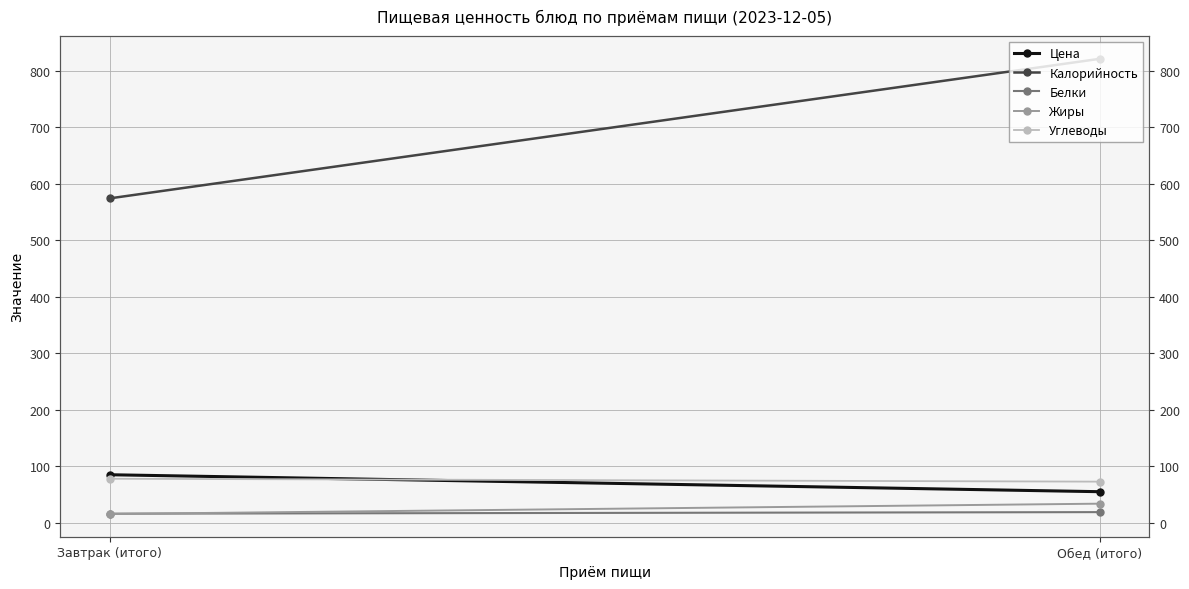

What is the label of the 2nd point from the right?

Завтрак (итого)